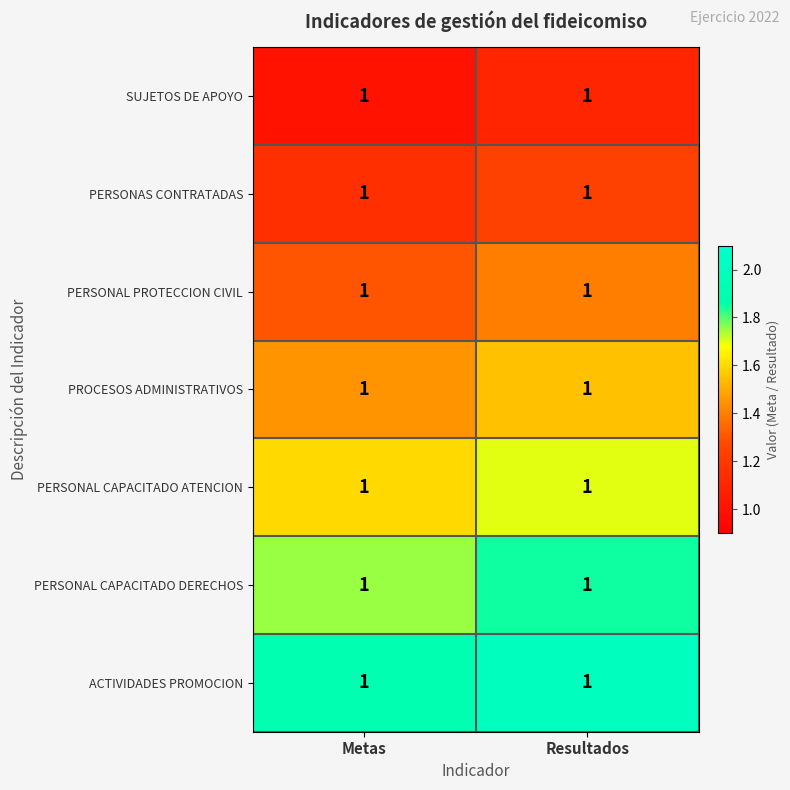

Rank the series at Metas from highest to lowest value.

ACTIVIDADES PROMOCION, PERSONAL CAPACITADO DERECHOS, PERSONAL CAPACITADO ATENCION, PROCESOS ADMINISTRATIVOS, PERSONAL PROTECCION CIVIL, PERSONAS CONTRATADAS, SUJETOS DE APOYO